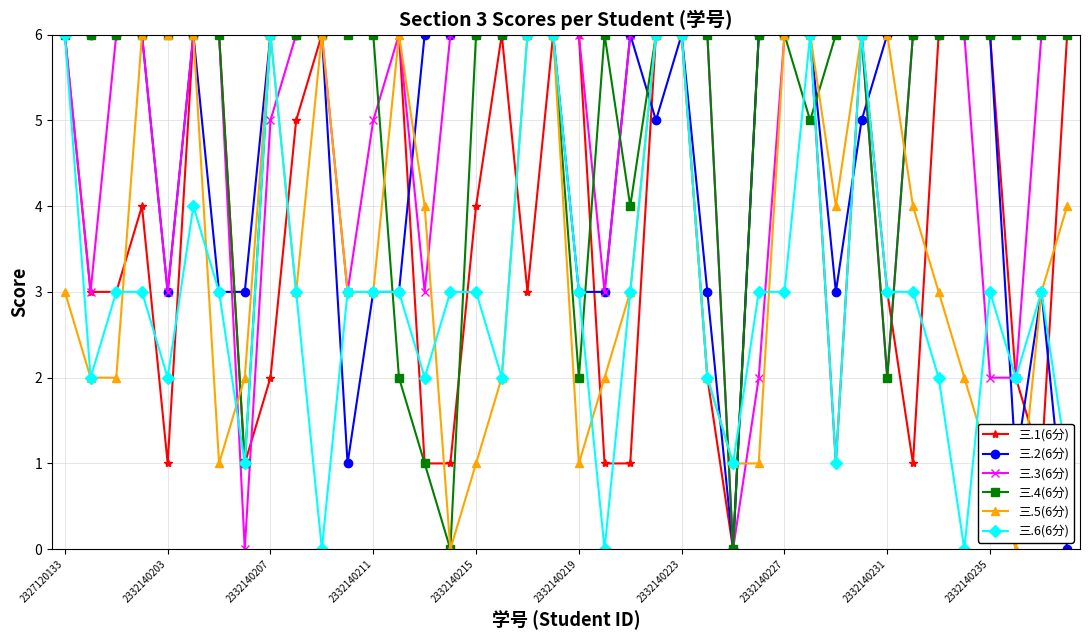

True or false: 三.1(6分) has more than 1 interior local peaks.

True